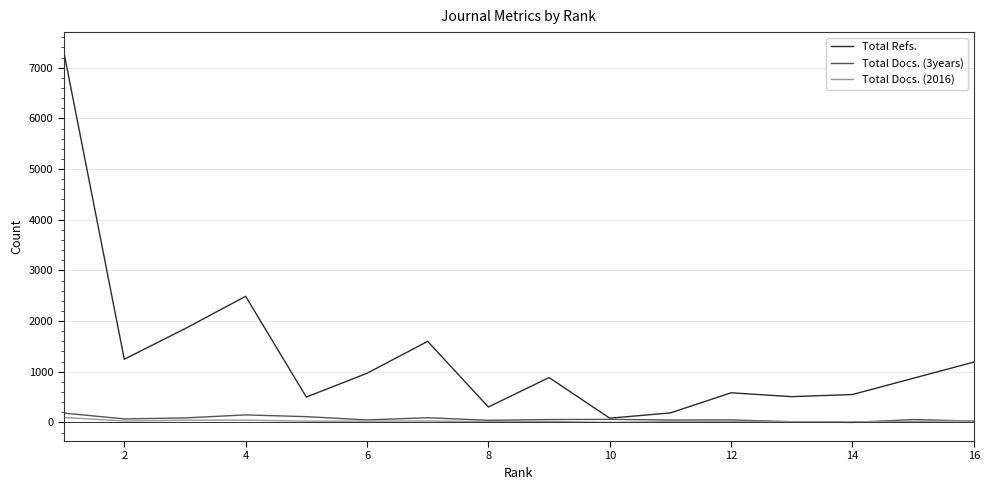

Which series has the largest total across all categories?

Total Refs.